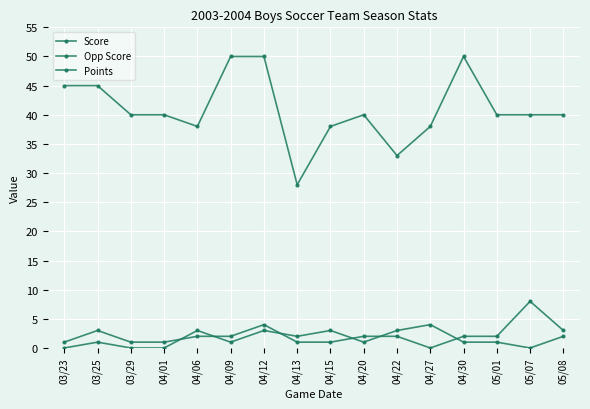

How many categories are shown in the chart?

16